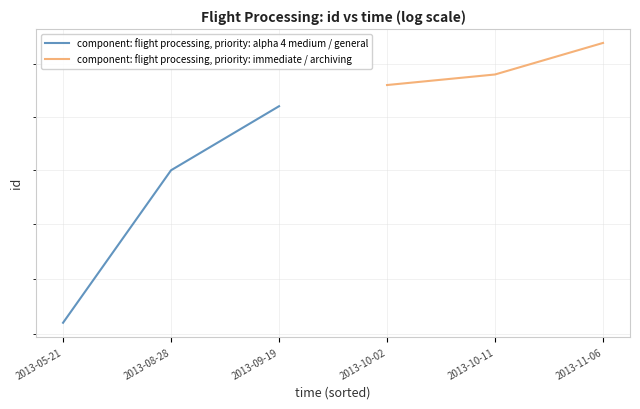

What is the highest value of the component: flight processing, priority: alpha 4 medium / general series?

501